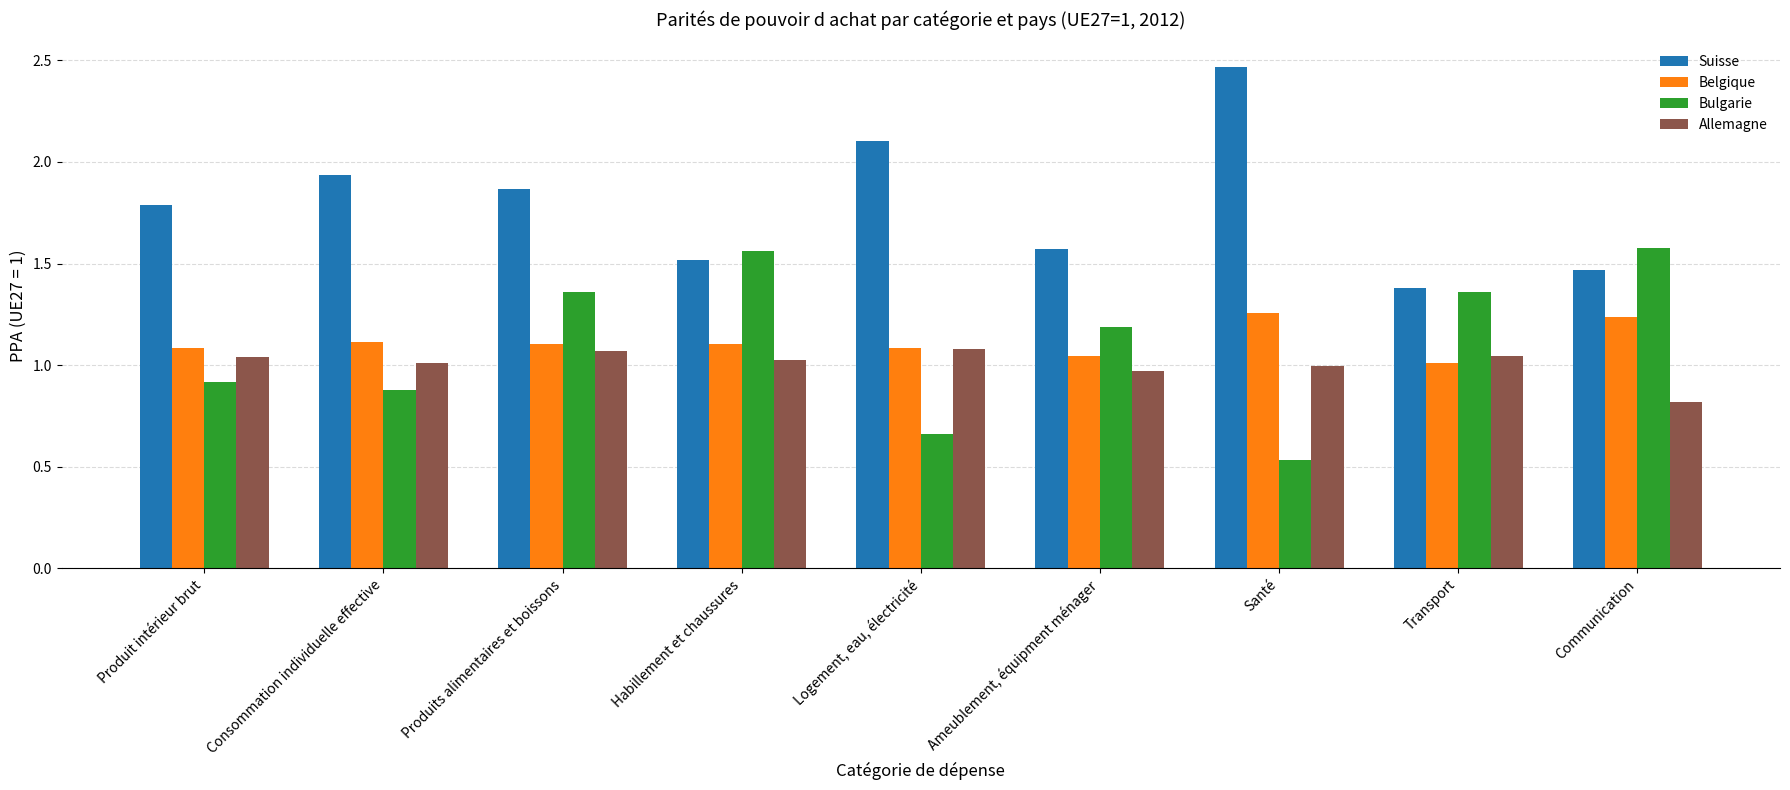

Is it true that Suisse equals 1.0 at Ameublement, équipment ménager?

False